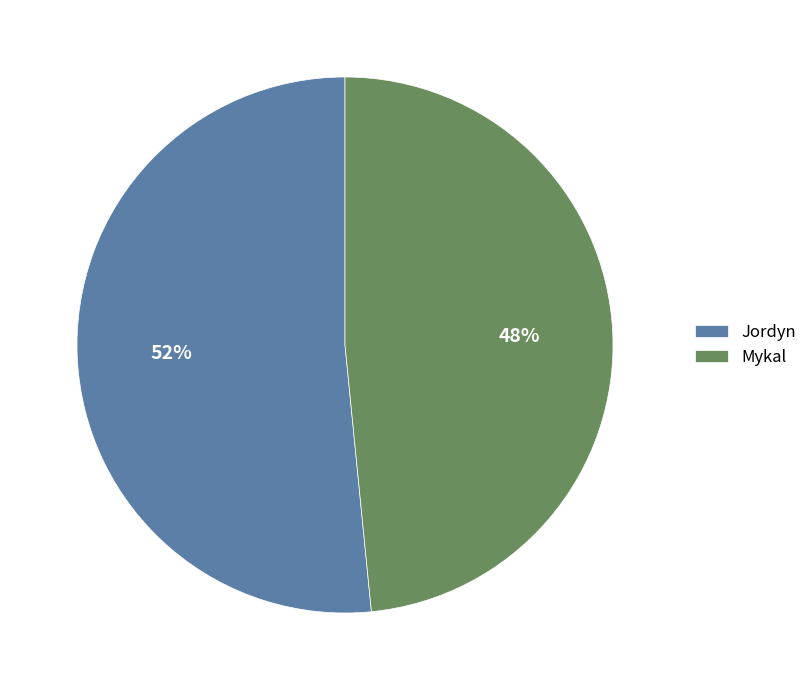

Rank the categories by value from lowest to highest.

Mykal, Jordyn